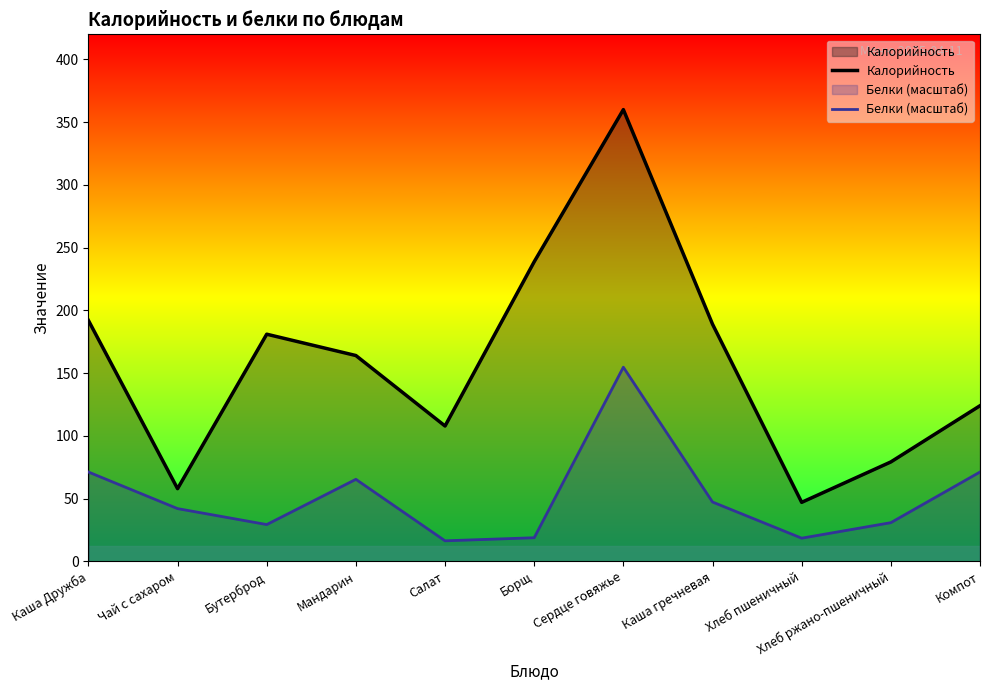

Reading right to left, list all the values displayed in this chart.

Калорийность: Компот=124.0	Хлеб ржано-пшеничный=79.2	Хлеб пшеничный=47.0	Каша гречневая=189.0	Сердце говяжье=360.0	Борщ=238.8	Салат=107.8	Мандарин=164.0	Бутерброд=181.0	Чай с сахаром=57.9	Каша Дружба=192.0
Белки (масштаб): Компот=71.2	Хлеб ржано-пшеничный=30.8	Хлеб пшеничный=18.4	Каша гречневая=47.3	Сердце говяжье=154.7	Борщ=18.8	Салат=16.3	Мандарин=65.3	Бутерброд=29.3	Чай с сахаром=42.0	Каша Дружба=71.2